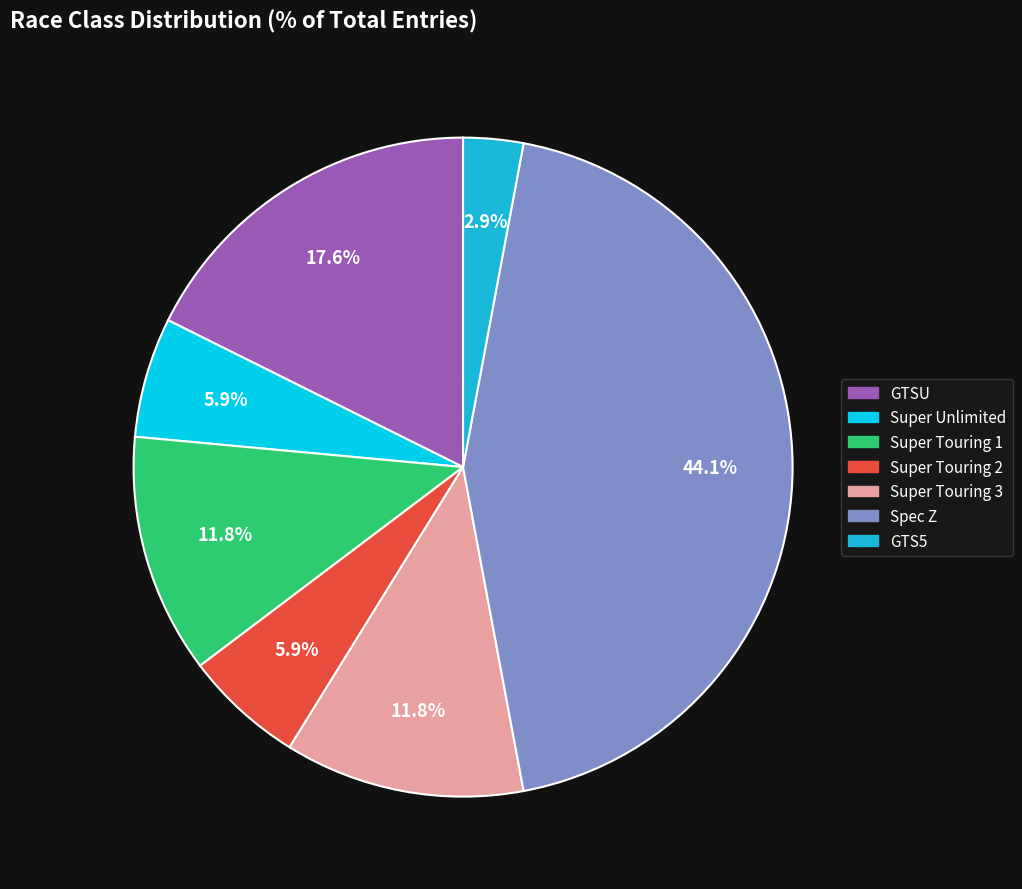

What is the smallest slice in the pie chart?

GTS5